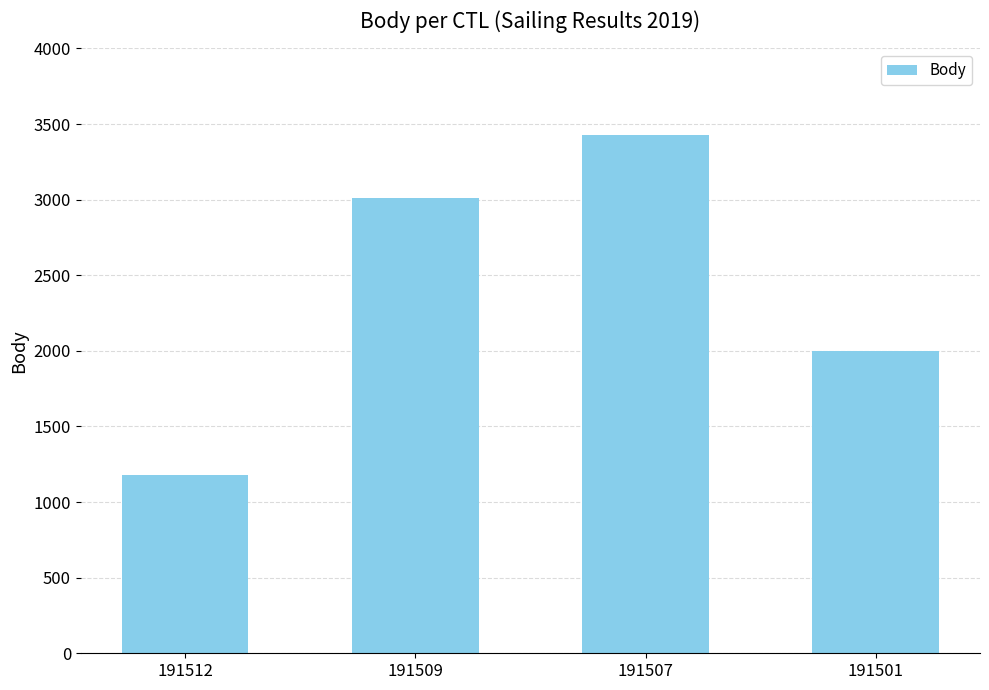

Between 191507 and 191512, which is larger?

191507